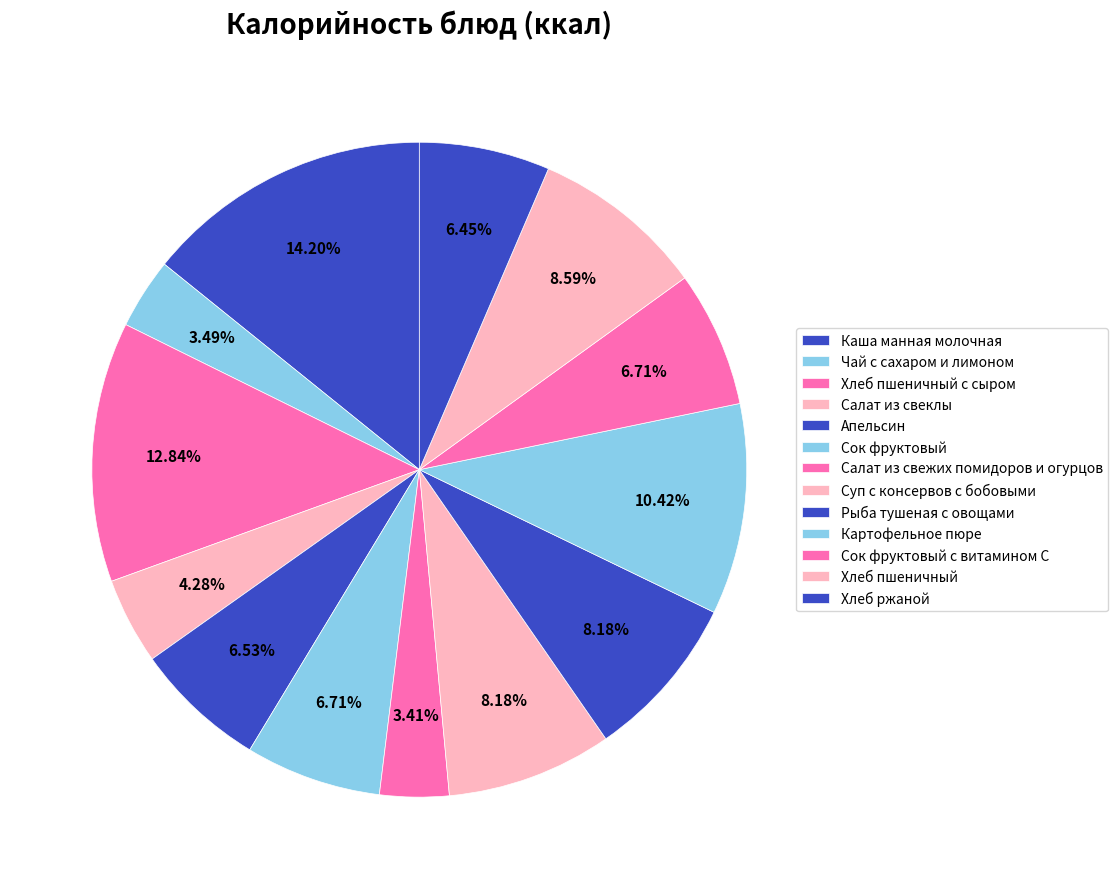

How many slices are in this pie chart?

13